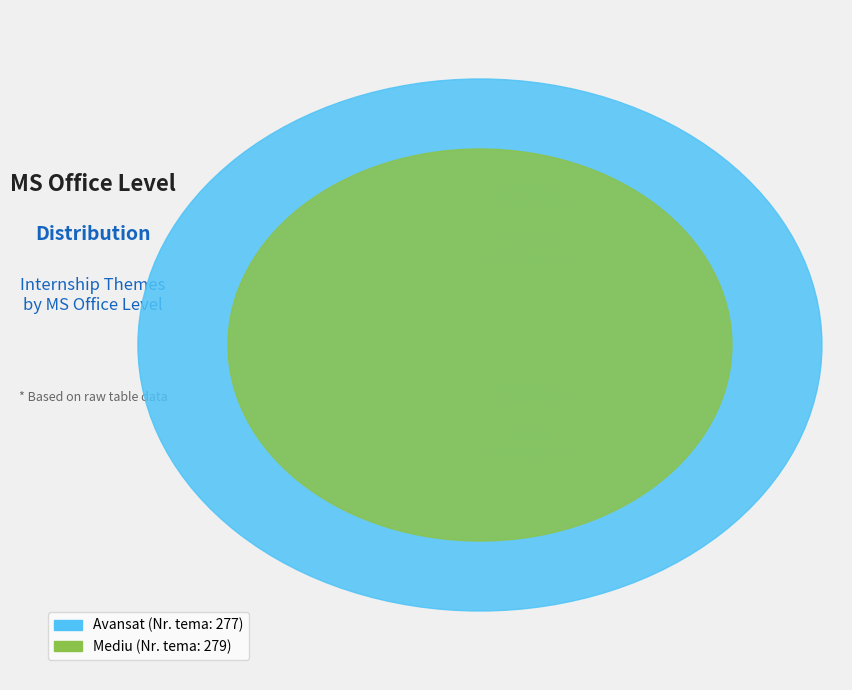

To the nearest percent, what portion does Avansat represent?

50%